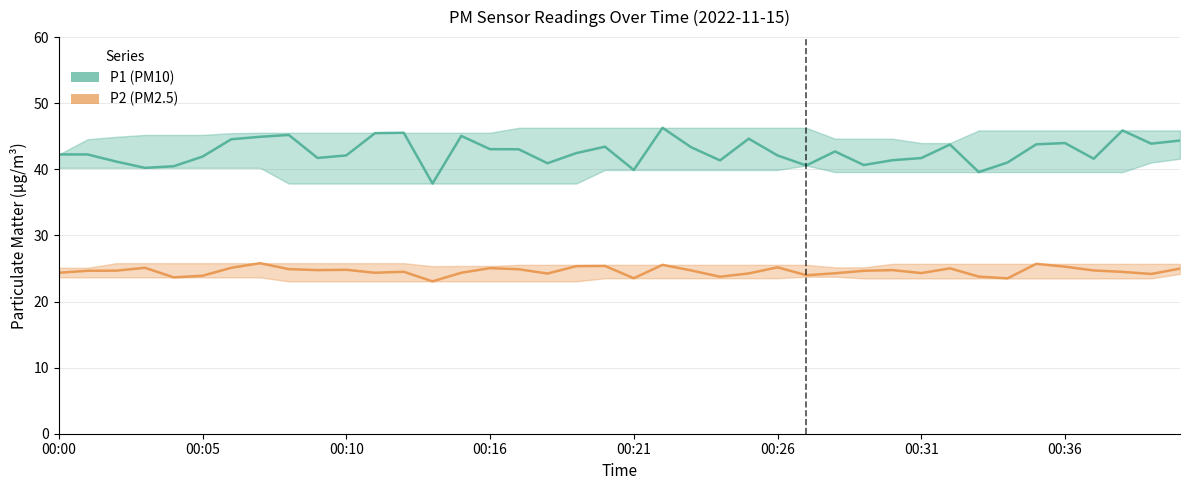

Rank the series by their maximum value, from highest to lowest.

P1, P2